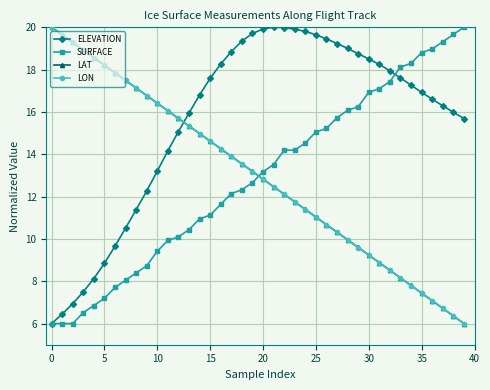

What is the value of the ELEVATION point at the 35th from the left?

17.3